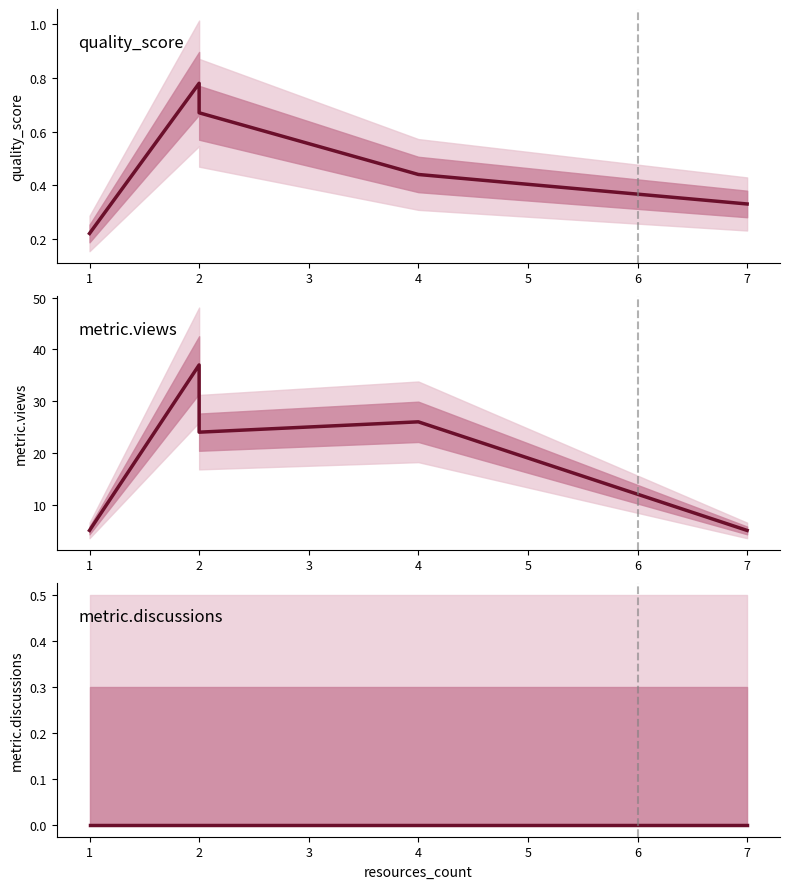

Reading left to right, what are all the values shown in this chart?

quality_score: 0.2	0.8	0.7	0.4	0.3
metric.views: 5.0	37.0	24.0	26.0	5.0
metric.discussions: 0.0	0.0	0.0	0.0	0.0